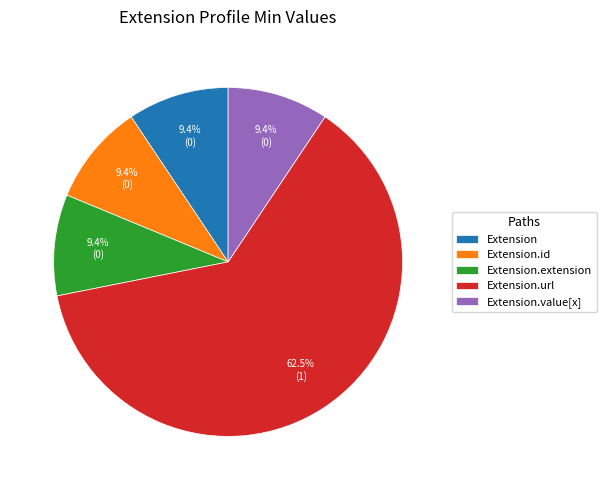

To the nearest percent, what is the difference between the largest and smallest slice percentages?

53%